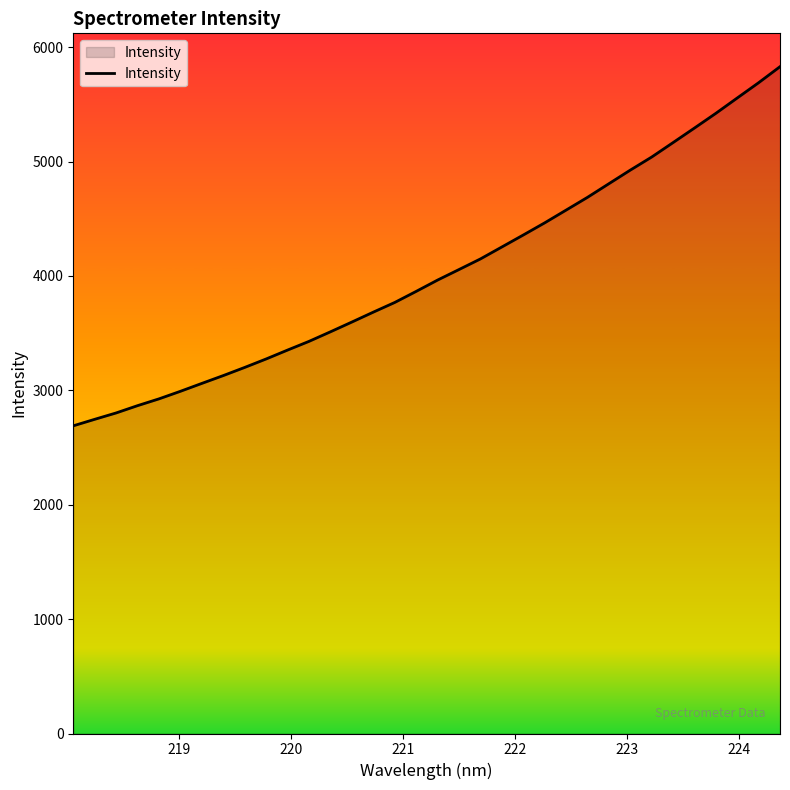

What is the maximum value shown in the chart?

5829.8